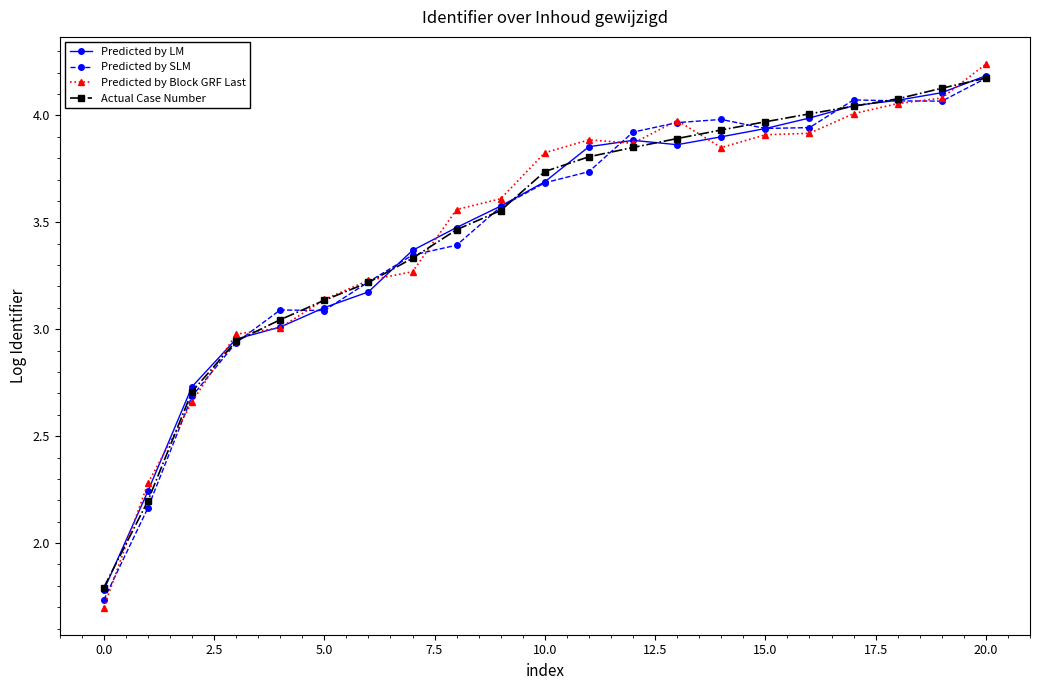

Which series has the widest spread of values?

Predicted by Block GRF Last